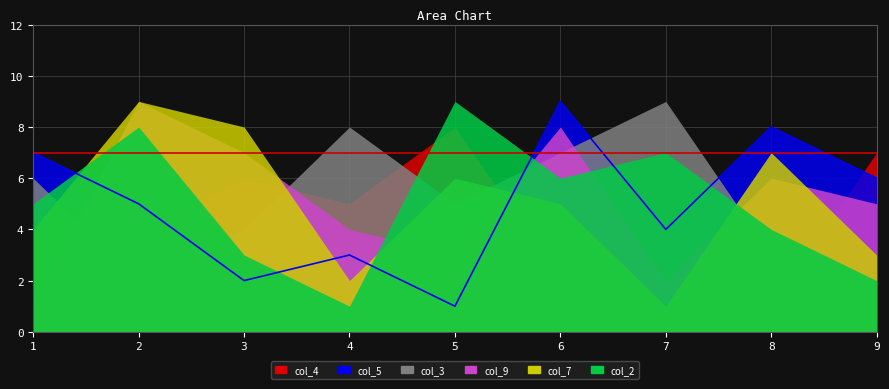

At which category does col_2 reach its first local valley?

4